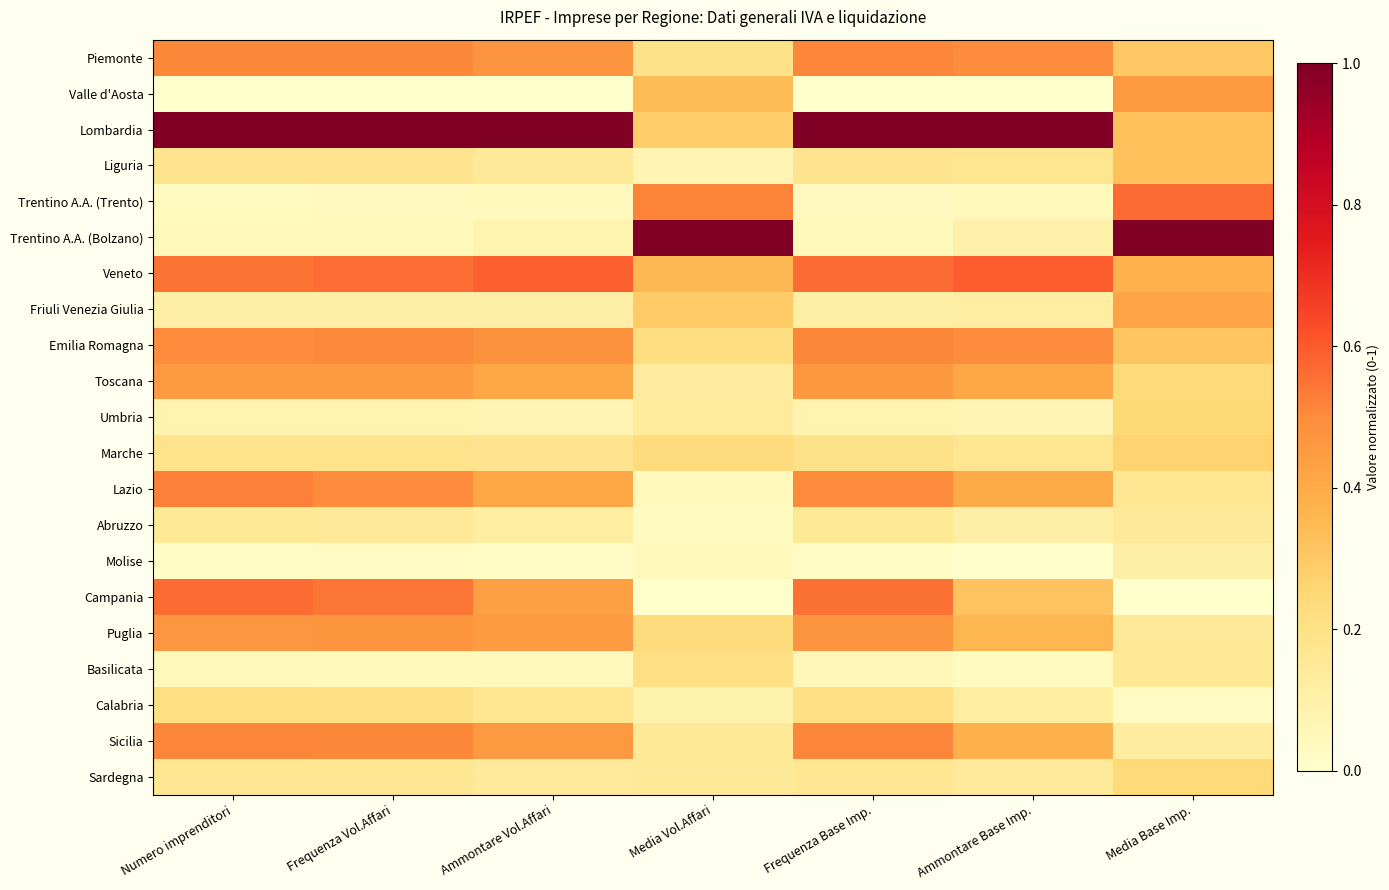

Rank the series by their maximum value, from lowest to highest.

Molise, Abruzzo, Basilicata, Calabria, Sardegna, Umbria, Marche, Liguria, Friuli Venezia Giulia, Valle d'Aosta, Toscana, Puglia, Emilia Romagna, Piemonte, Sicilia, Lazio, Campania, Trentino A.A. (Trento), Veneto, Lombardia, Trentino A.A. (Bolzano)